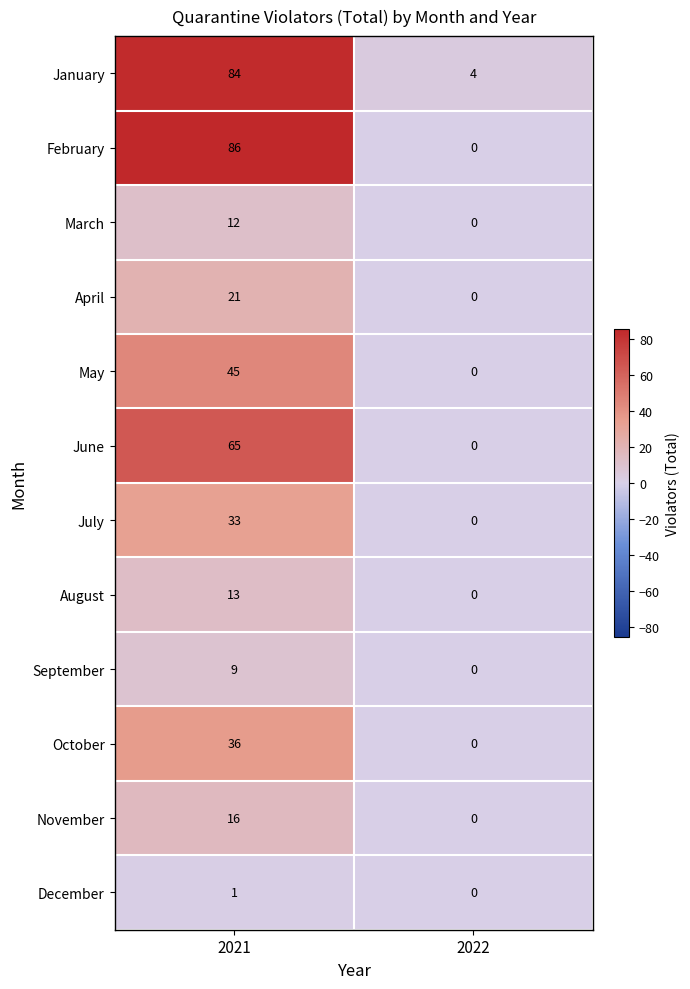

What is the sum of the November values at 2021 and 2022?

16